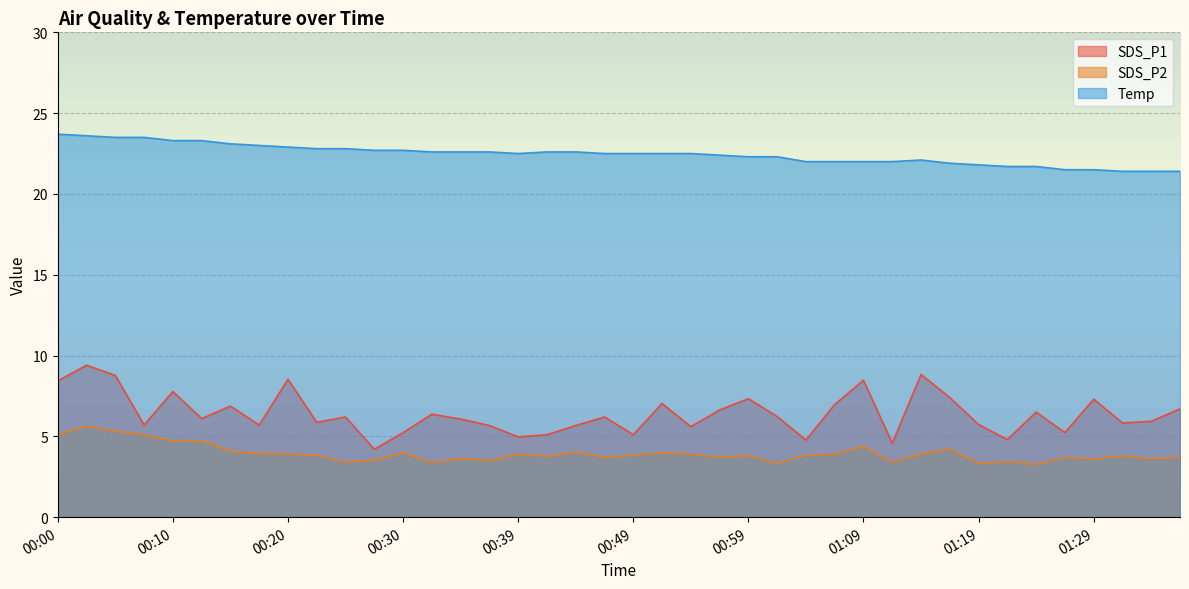

How many series are shown in this chart?

3